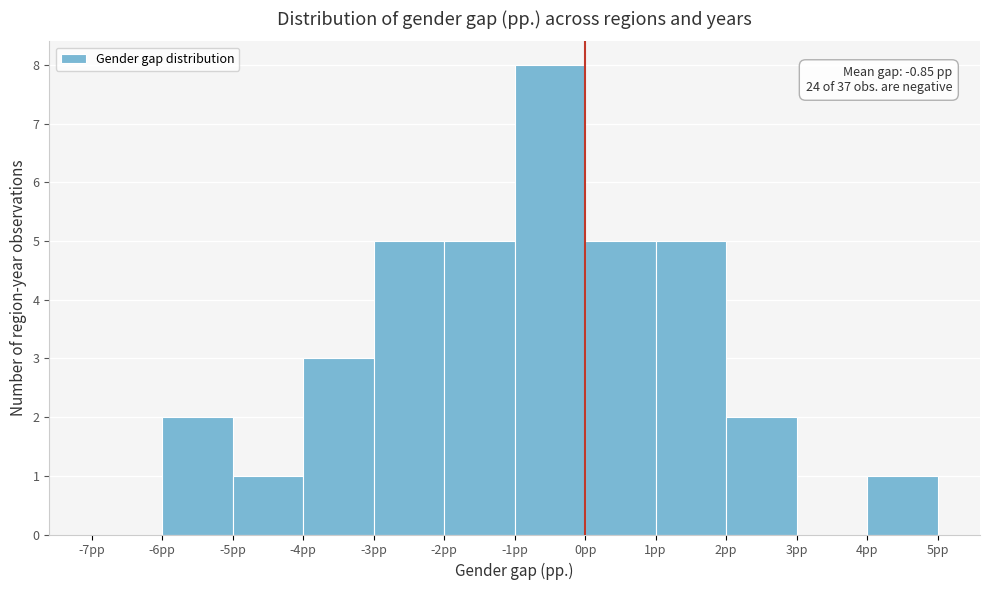

Over which range of the x-axis is the bar tallest?

-1 to 0